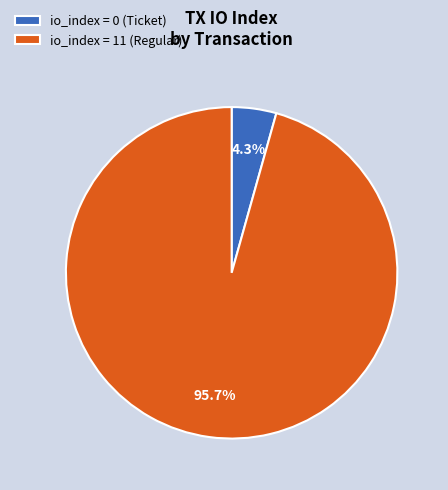

Rank the categories by value from highest to lowest.

io_index = 11 (Regular), io_index = 0 (Ticket)